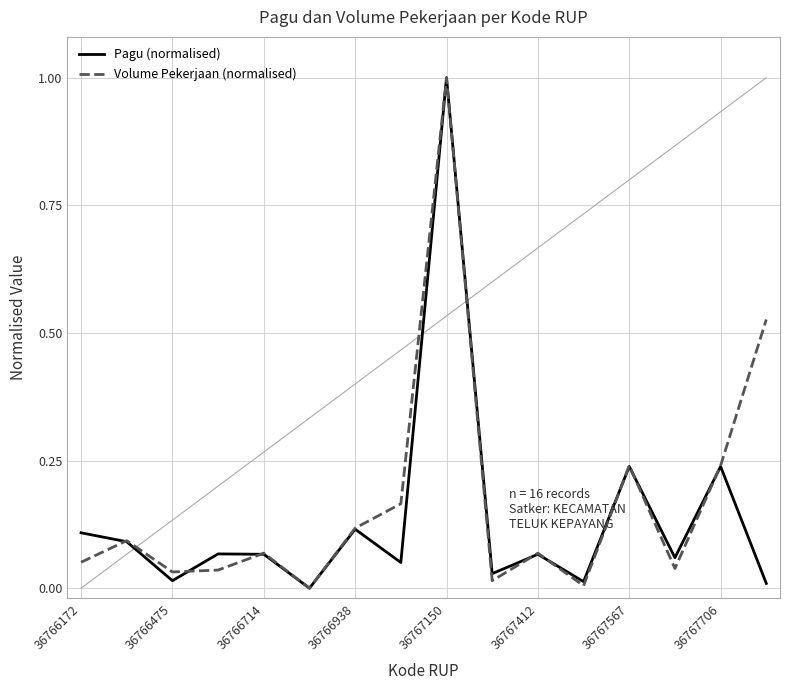

What is the maximum value for Pagu (normalised)?

1.0